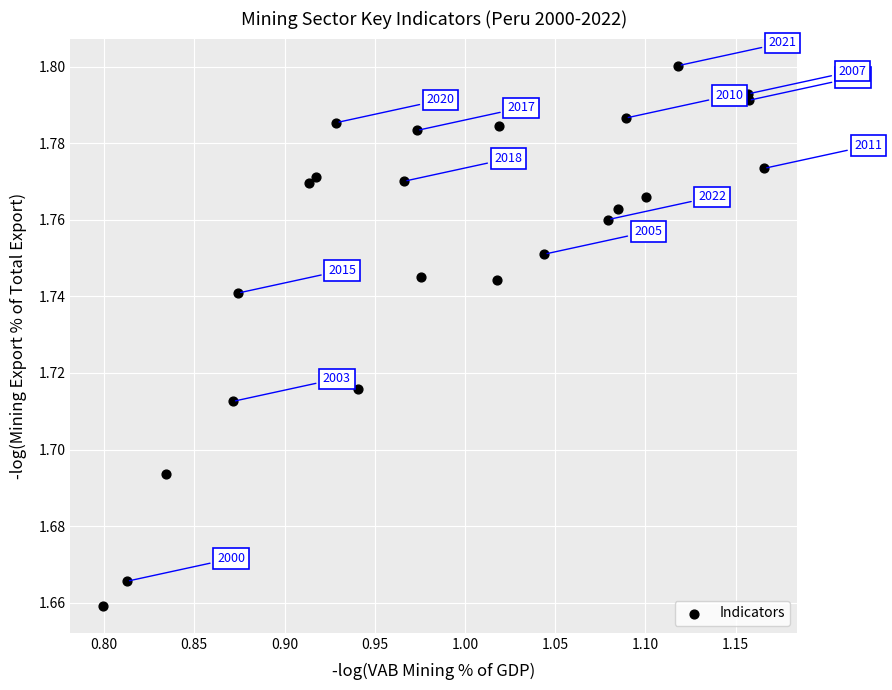

What is the range of X values (max minus min)?

0.4